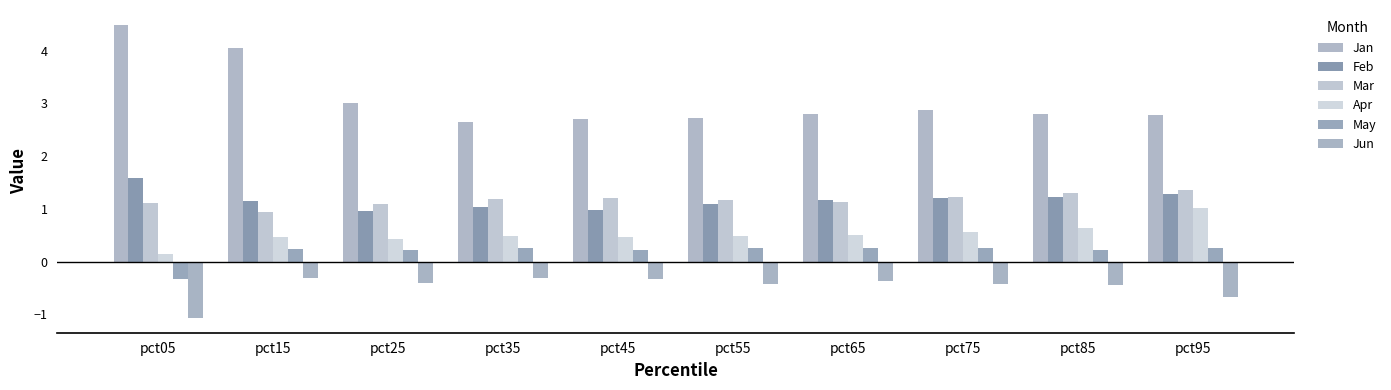

What is the difference between the second highest and second lowest values in the May series?

0.1